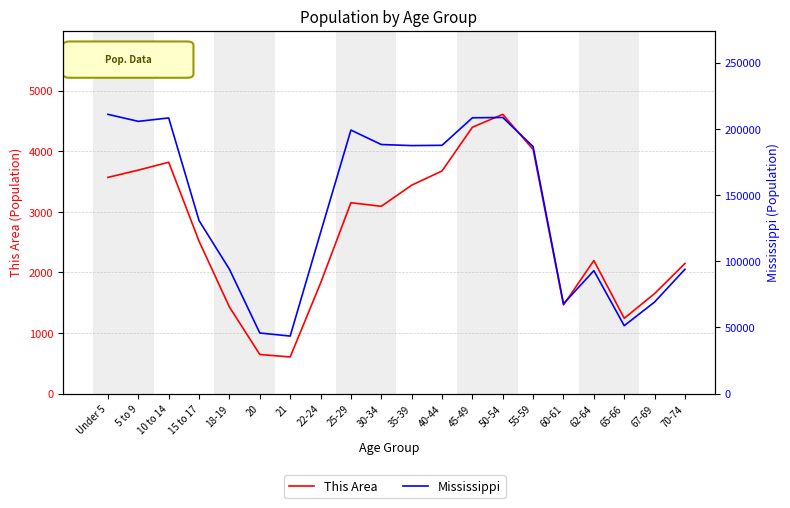

How many data points does each series have?

20